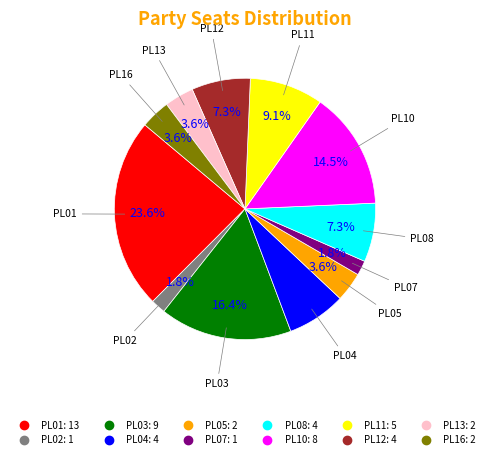

What percentage is the PL11 slice, to the nearest percent?

9%